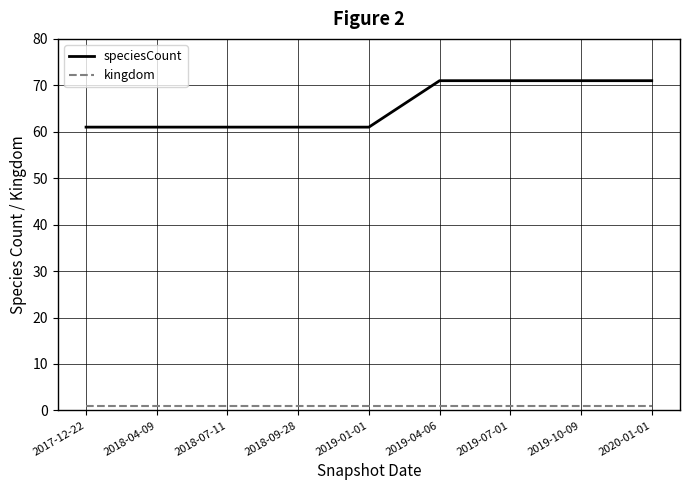

Between 2019-01-01 and 2019-04-06, which series saw the biggest shift?

speciesCount